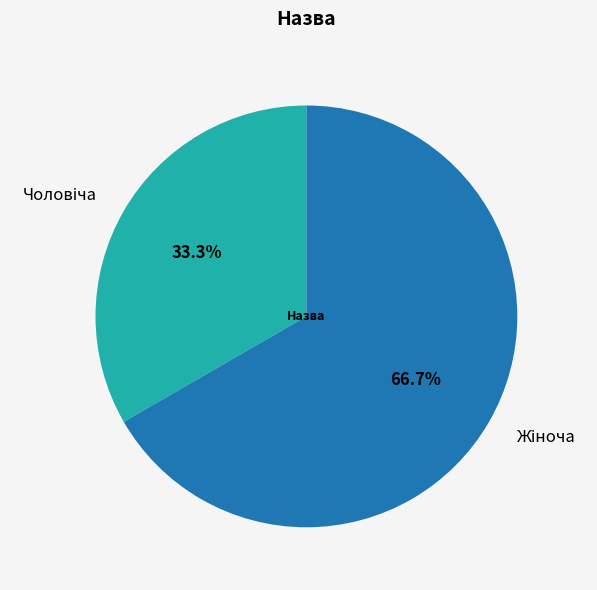

Is there any slice that represents more than half of the pie?

Yes